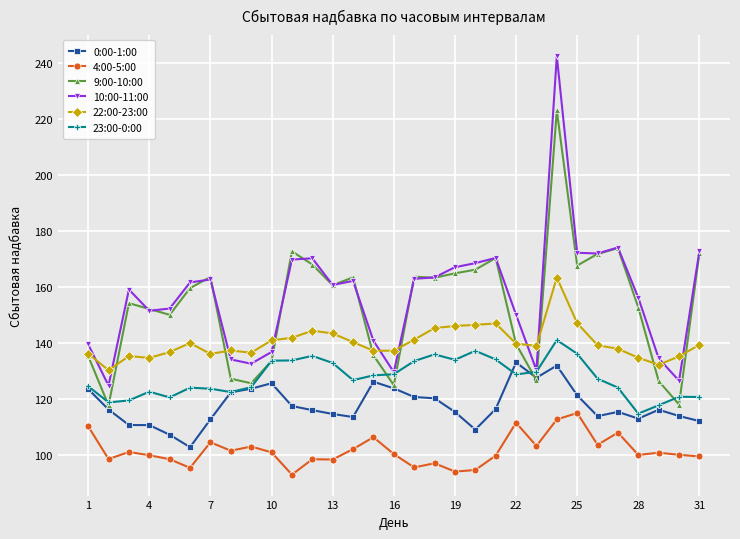

How many times do 10:00-11:00 and 22:00-23:00 cross each other?

10